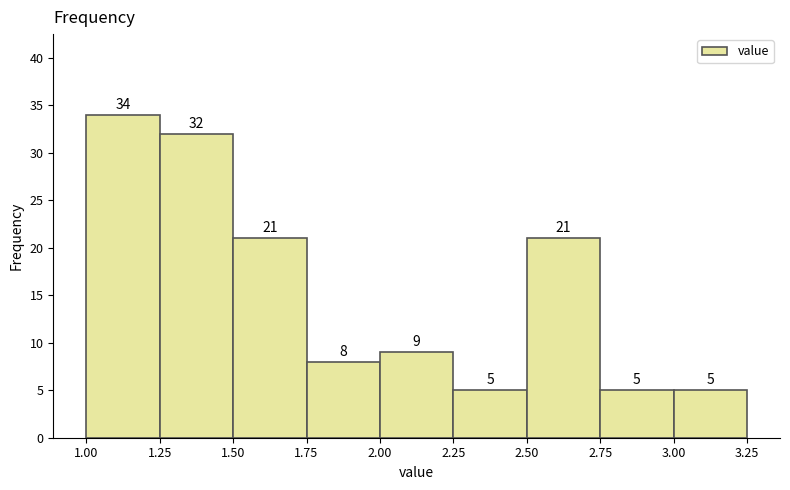

Reading left to right, transcribe this chart: for each bar, give the range it covers on the x-axis and its height.

1.00 to 1.25: 34
1.25 to 1.50: 32
1.50 to 1.75: 21
1.75 to 2.00: 8
2.00 to 2.25: 9
2.25 to 2.50: 5
2.50 to 2.75: 21
2.75 to 3.00: 5
3.00 to 3.25: 5